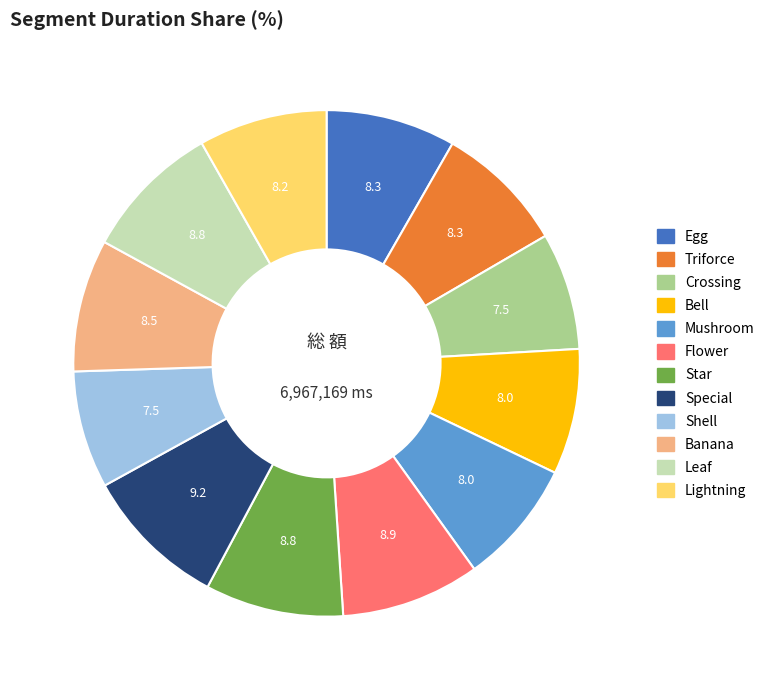

What is the ratio of the value at Triforce to the value at Mushroom?

1.0